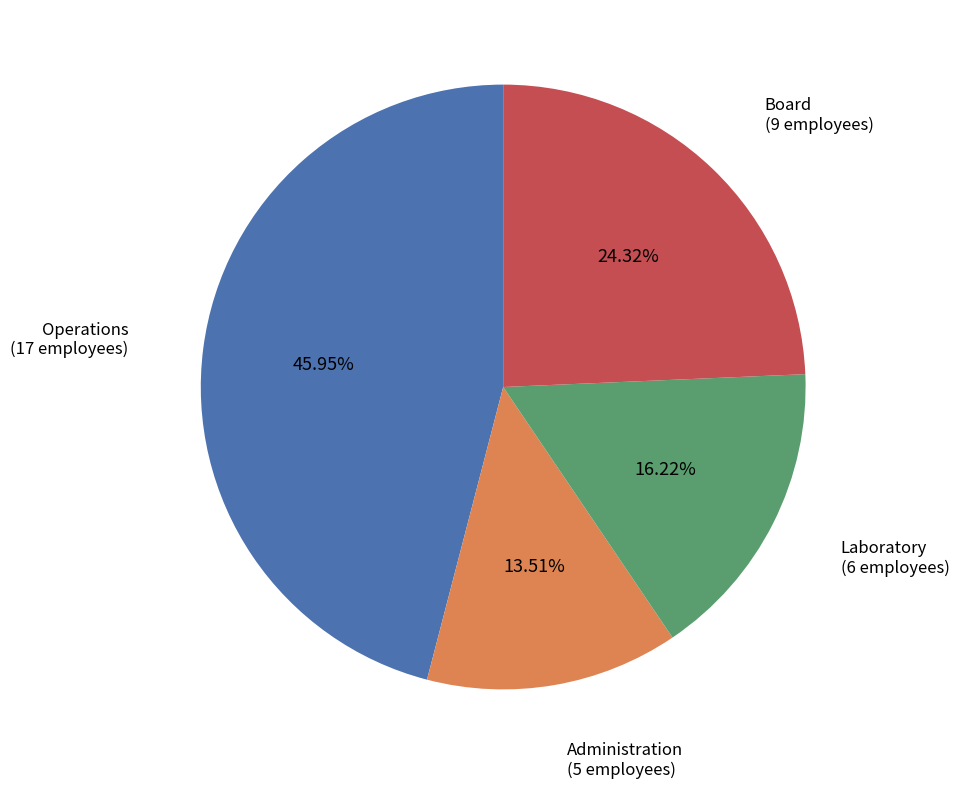

Approximately how many times larger is the value at Laboratory compared to Operations?

0.4